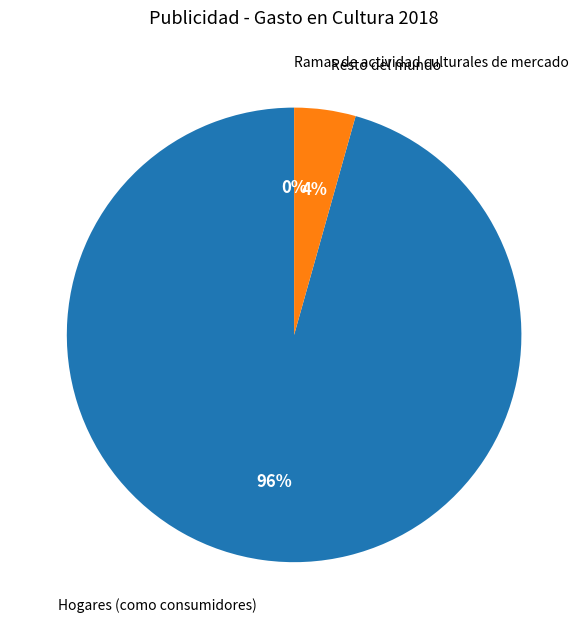

True or false: Ramas de actividad culturales de mercado accounts for 1% of the total.

False